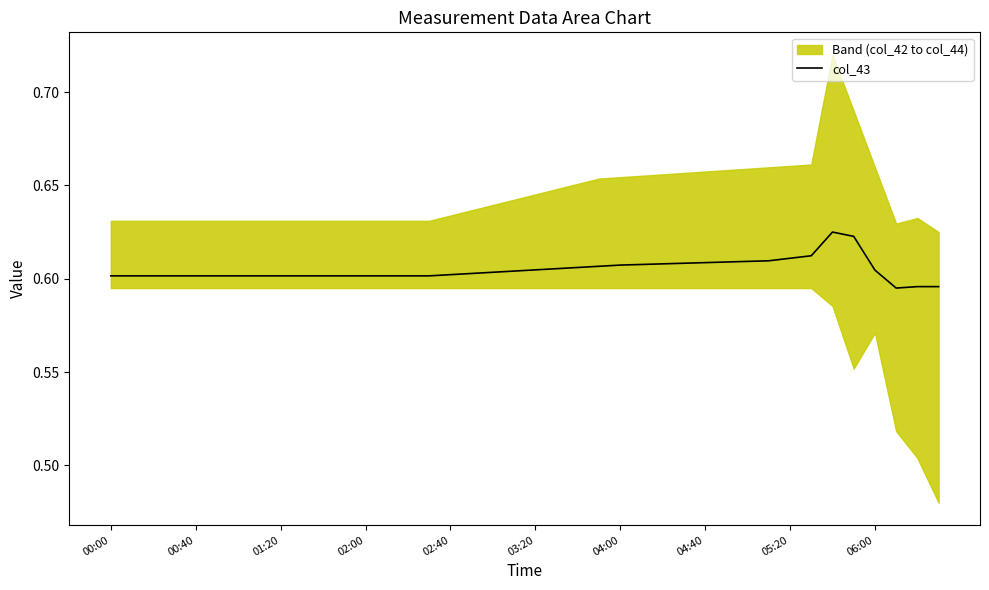

What is the sum of all values?

24.2